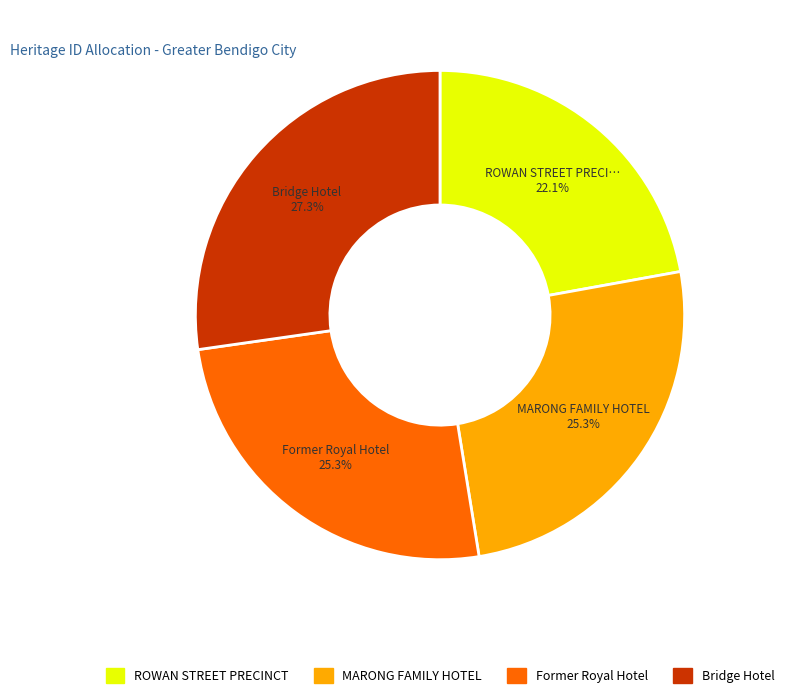

True or false: MARONG FAMILY HOTEL accounts for 25% of the total.

True